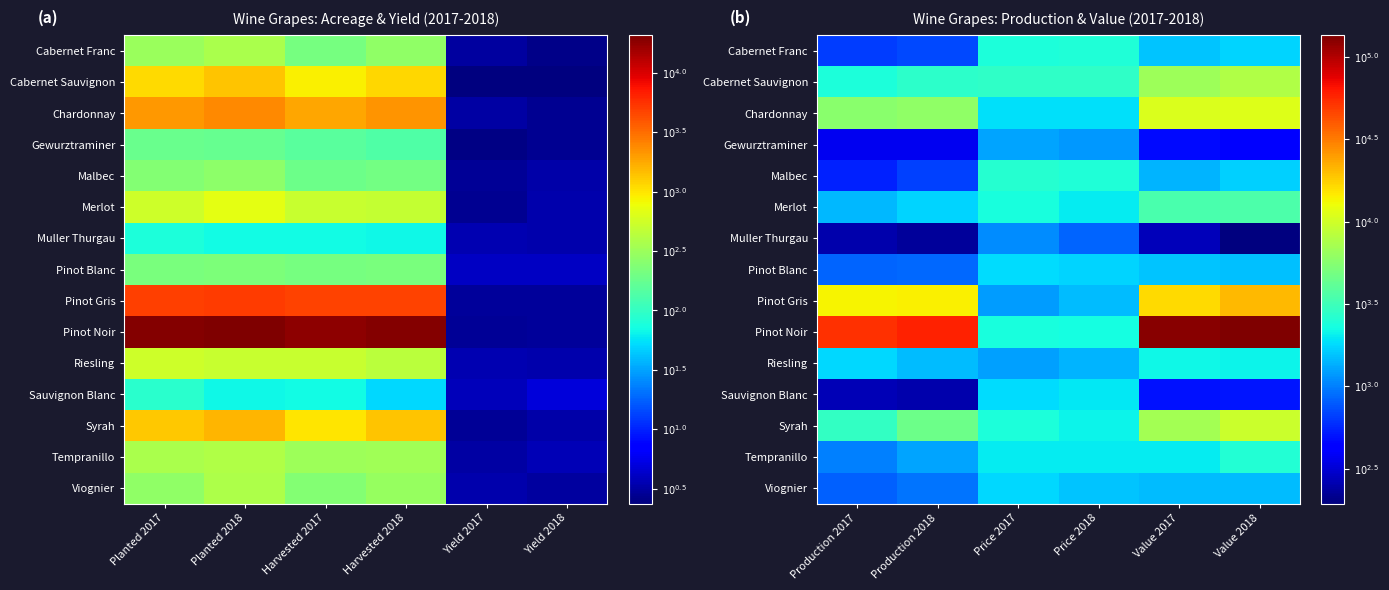

Between Price 2018 and Value 2018, which series saw the biggest shift?

Pinot Noir